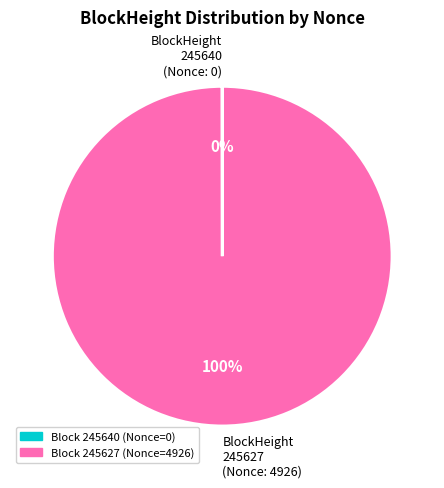

What is the largest slice in the pie chart?

BlockHeight 245627 (Nonce: 4926)